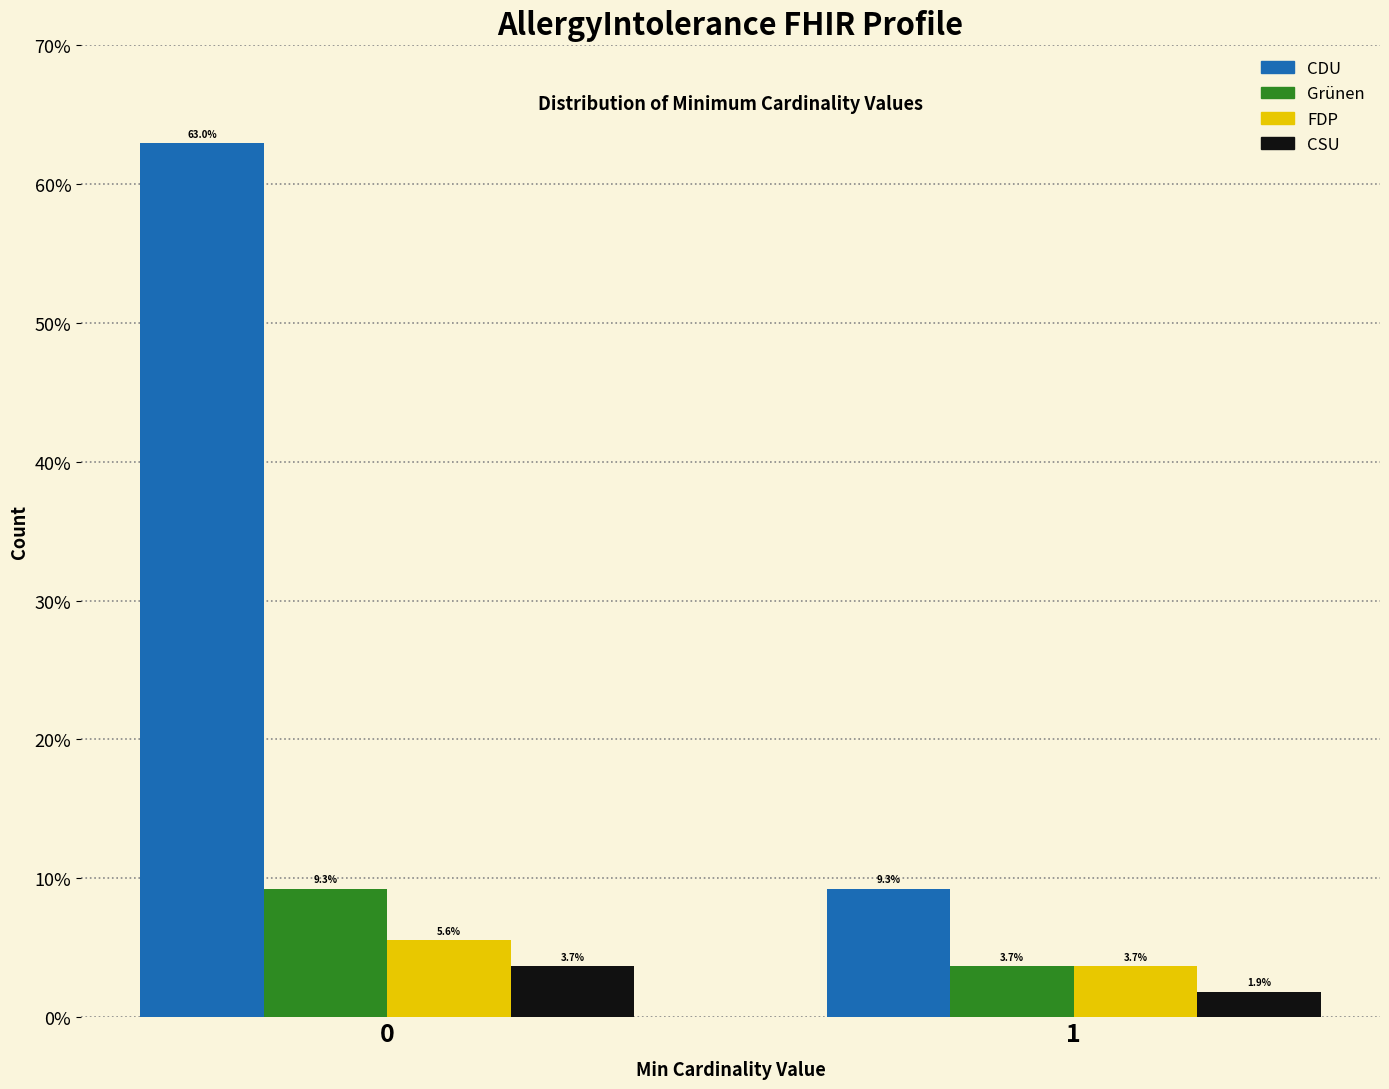

Reading left to right, extract all data points from this chart.

CDU: 0=63.0	1=9.3
Grünen: 0=9.3	1=3.7
FDP: 0=5.6	1=3.7
CSU: 0=3.7	1=1.9